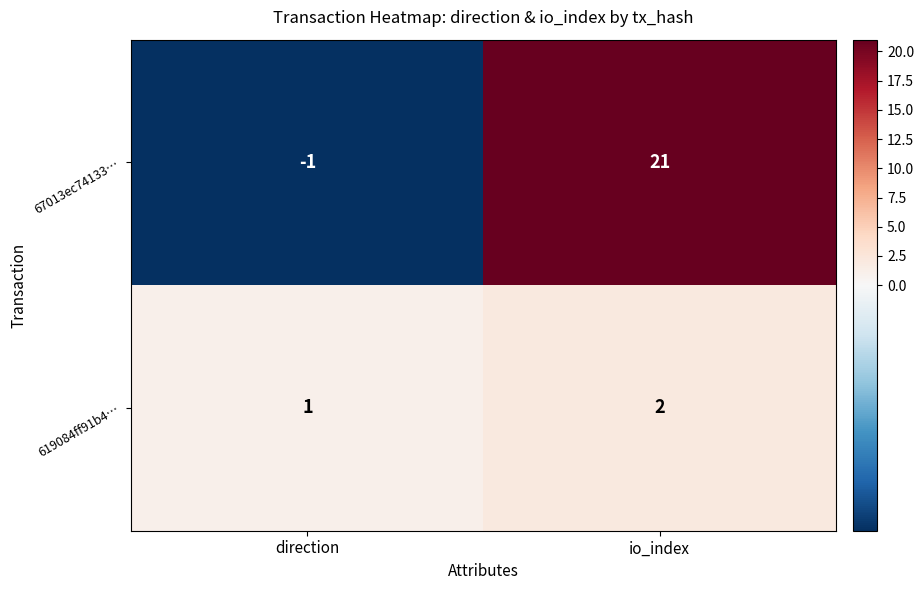

What is the greatest value displayed?

21